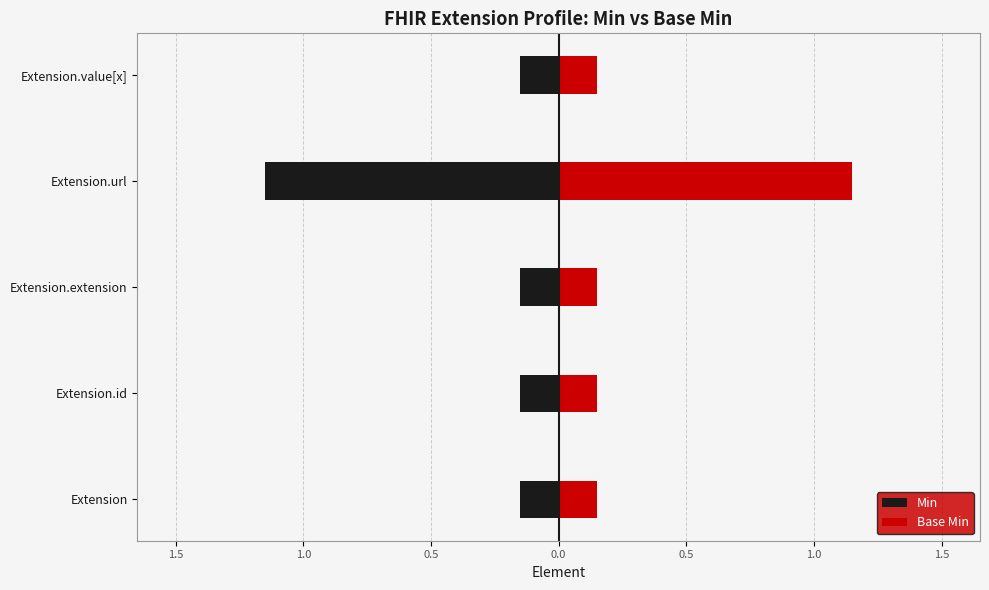

Which series has the largest range (max minus min)?

Min